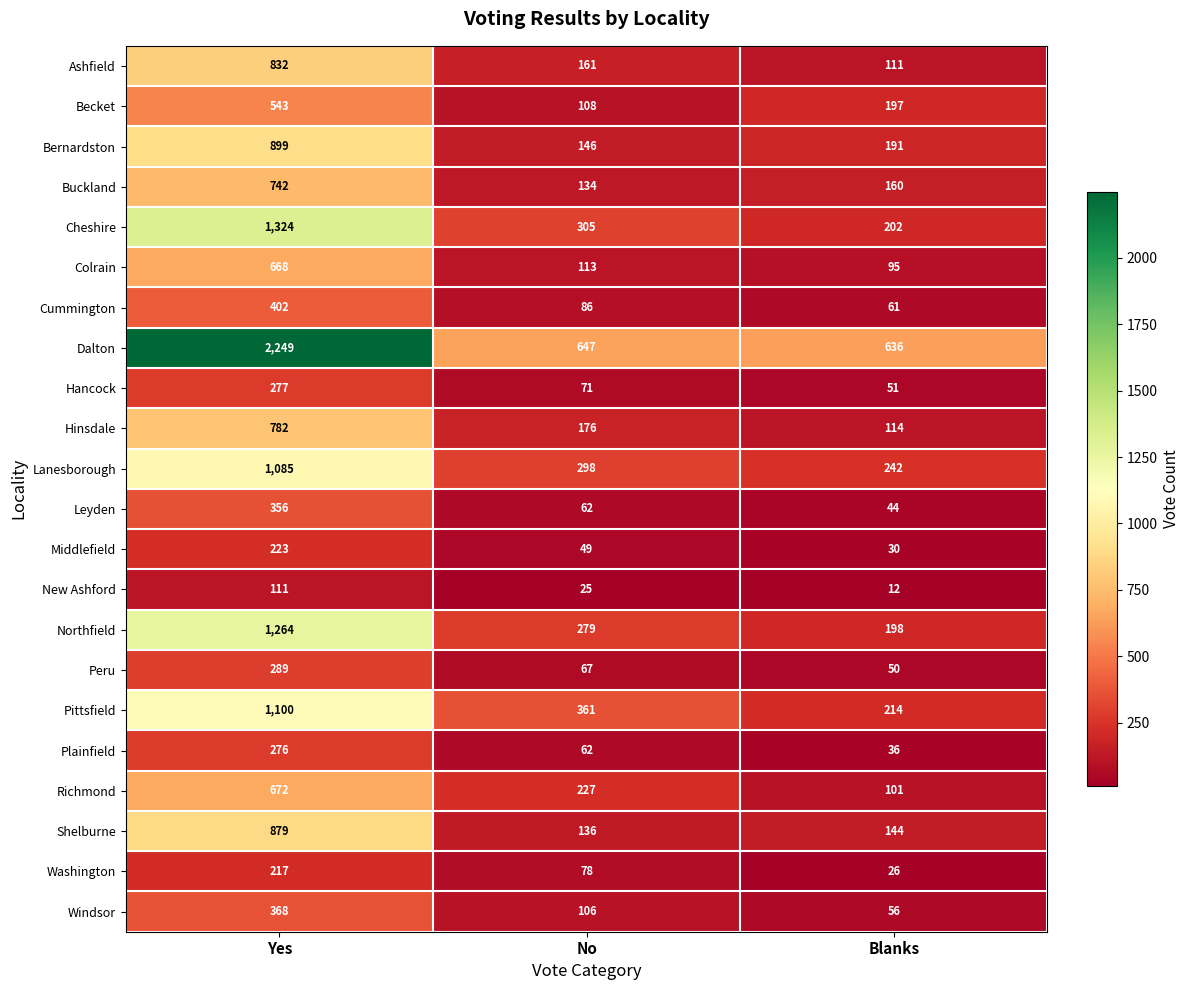

Which series changed the most between No and Blanks?

Pittsfield